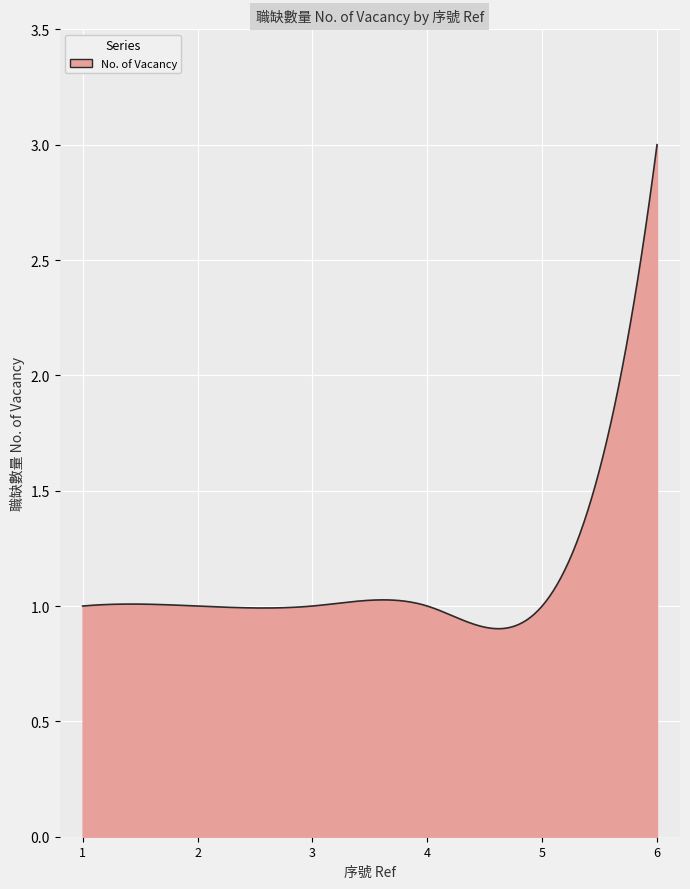

What is the greatest value displayed?

3.0